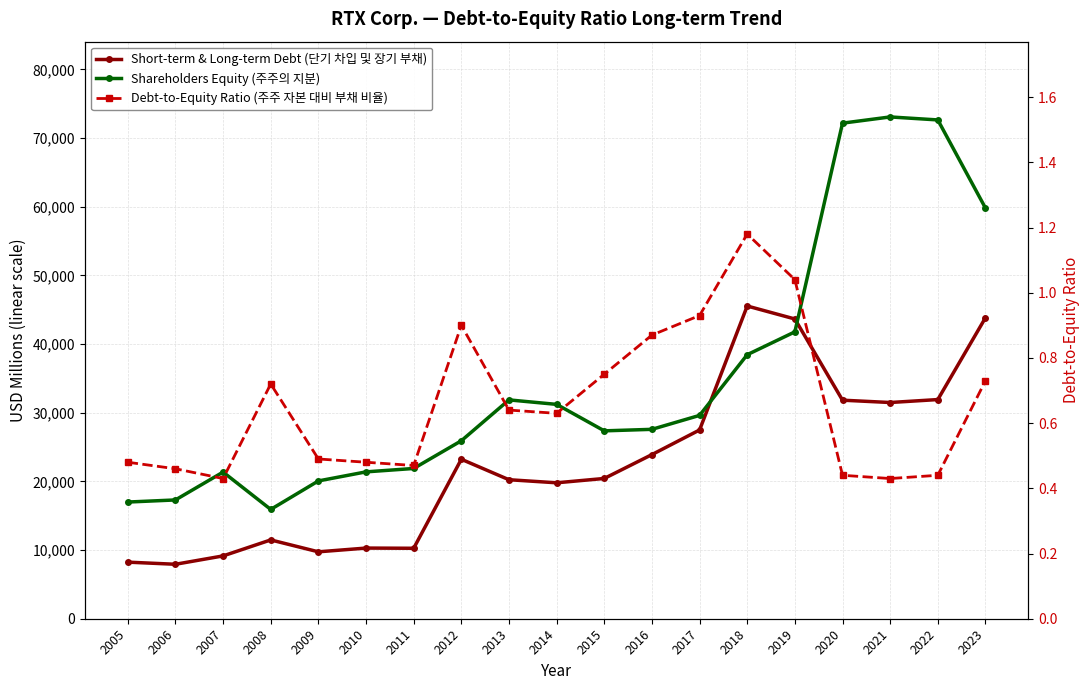

What is the value of the Short-term & Long-term Debt (단기 차입 및 장기 부채) point at the 10th from the left?

19794.0